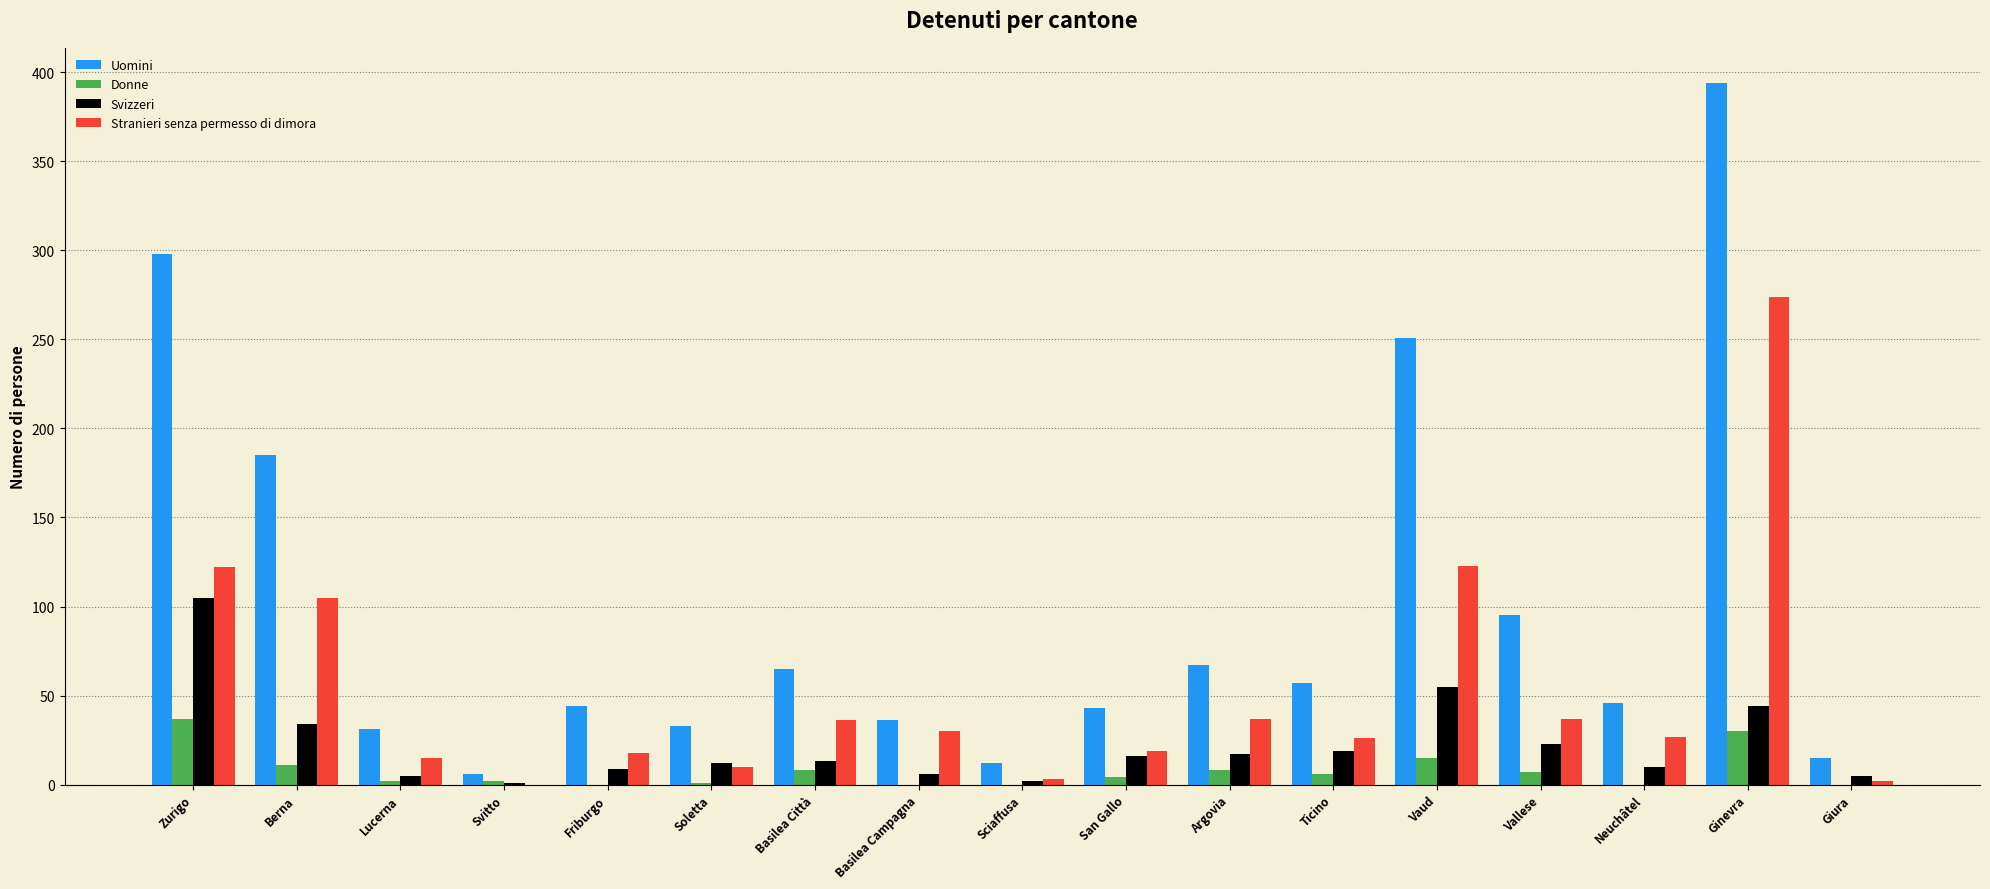

Between Friburgo and Basilea Città, which series saw the biggest shift?

Uomini